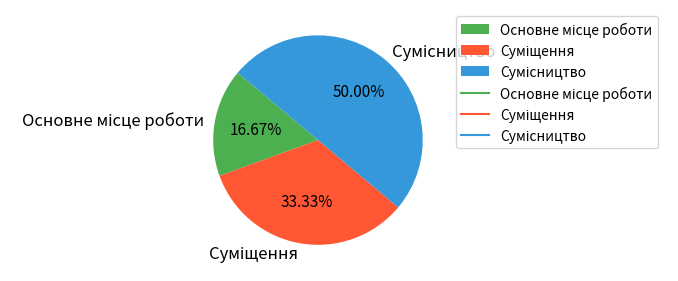

How many segments does this pie chart have?

3